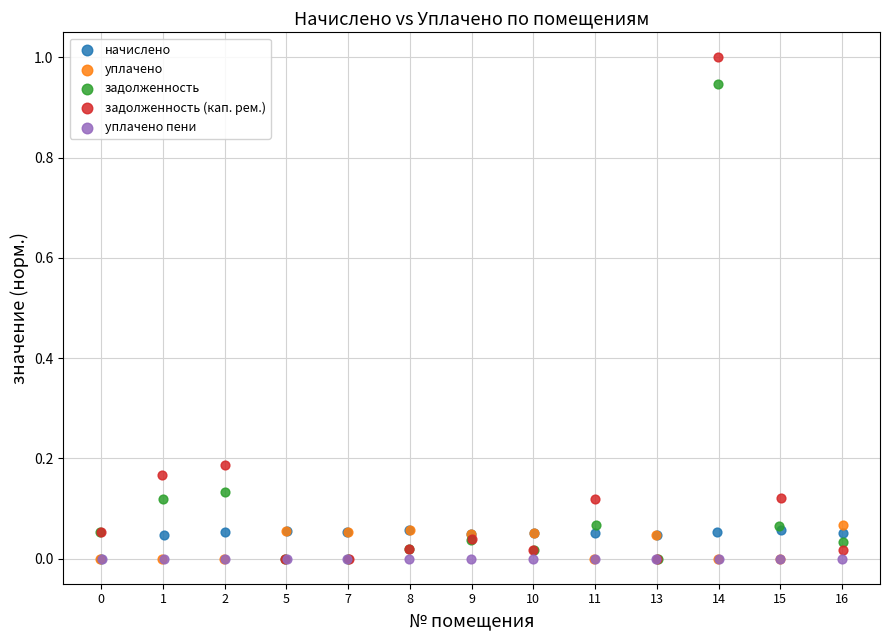

Which series has the largest Y range (max minus min)?

задолженность (кап. рем.)